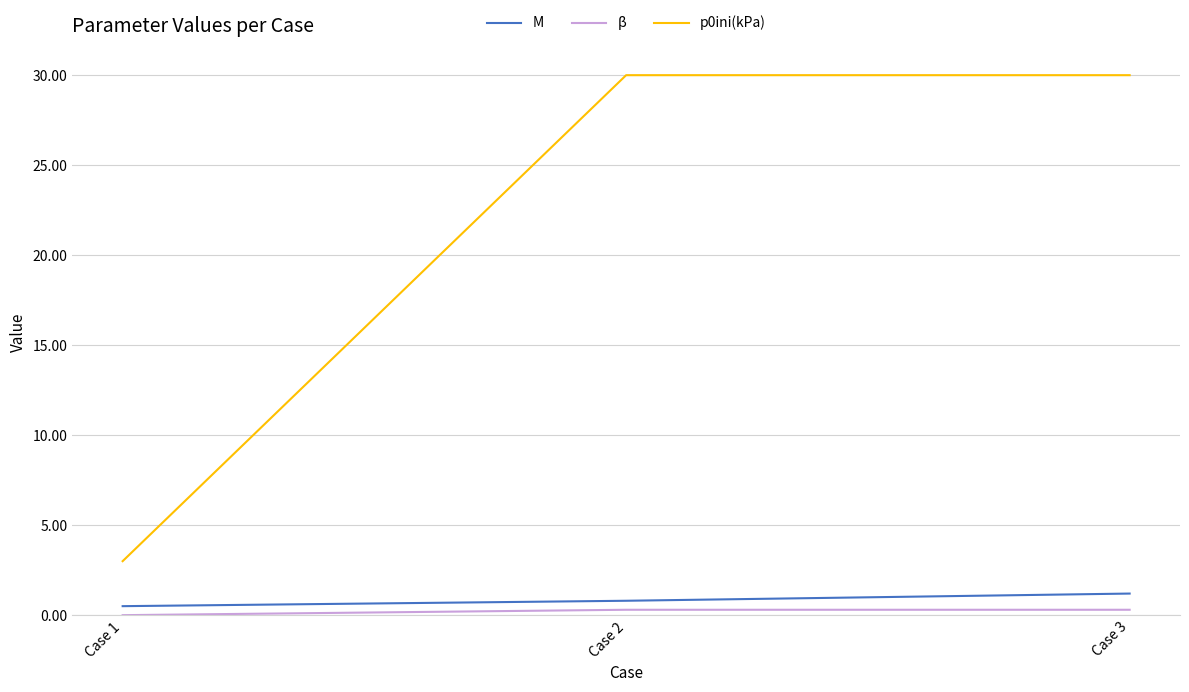

Count the number of categories in the chart.

3